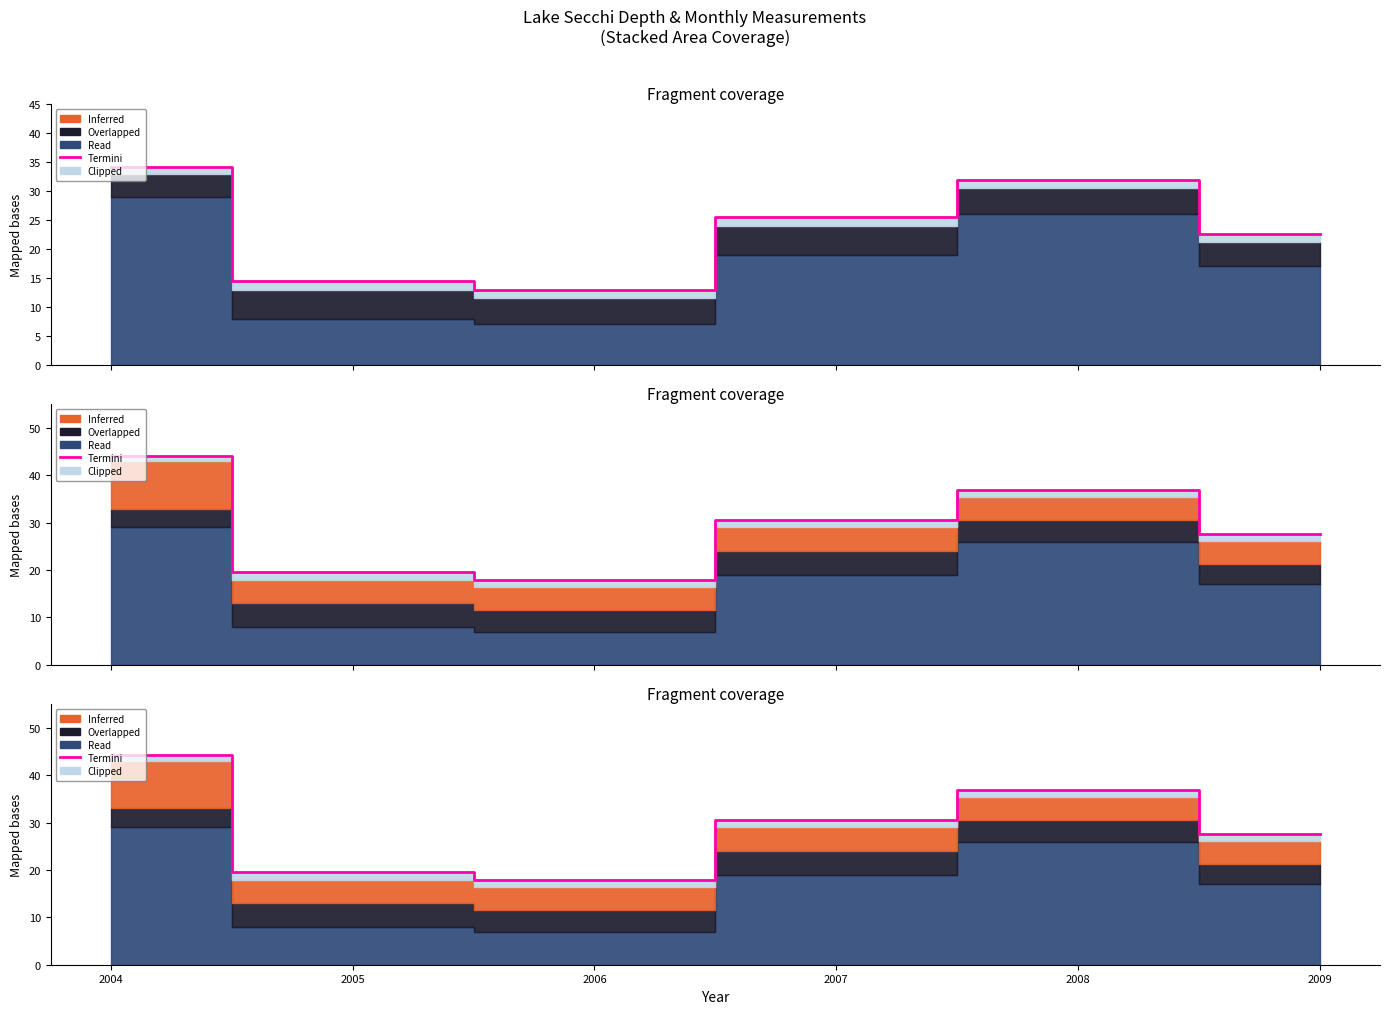

What is the minimum value shown in the chart?

17.9